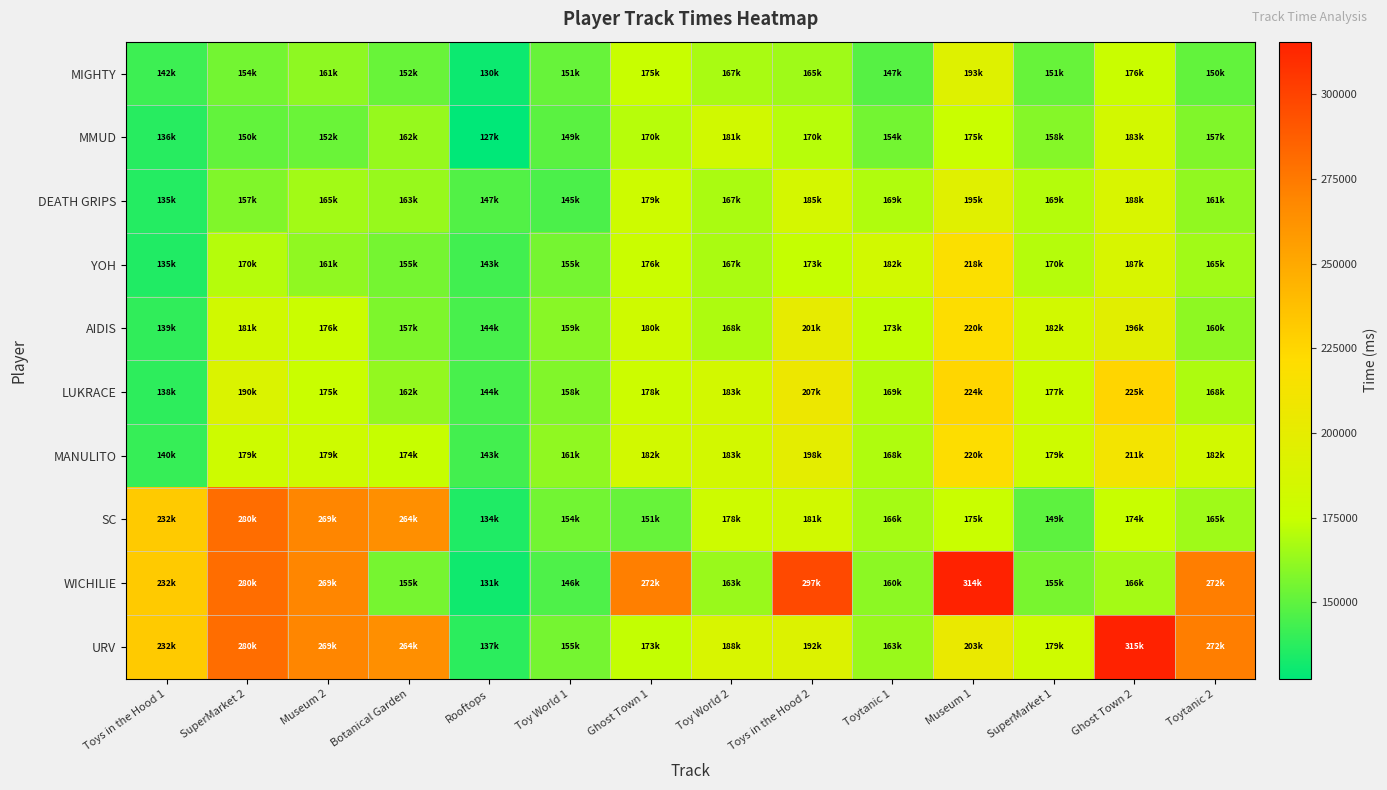

What is the maximum value shown in the chart?

315534